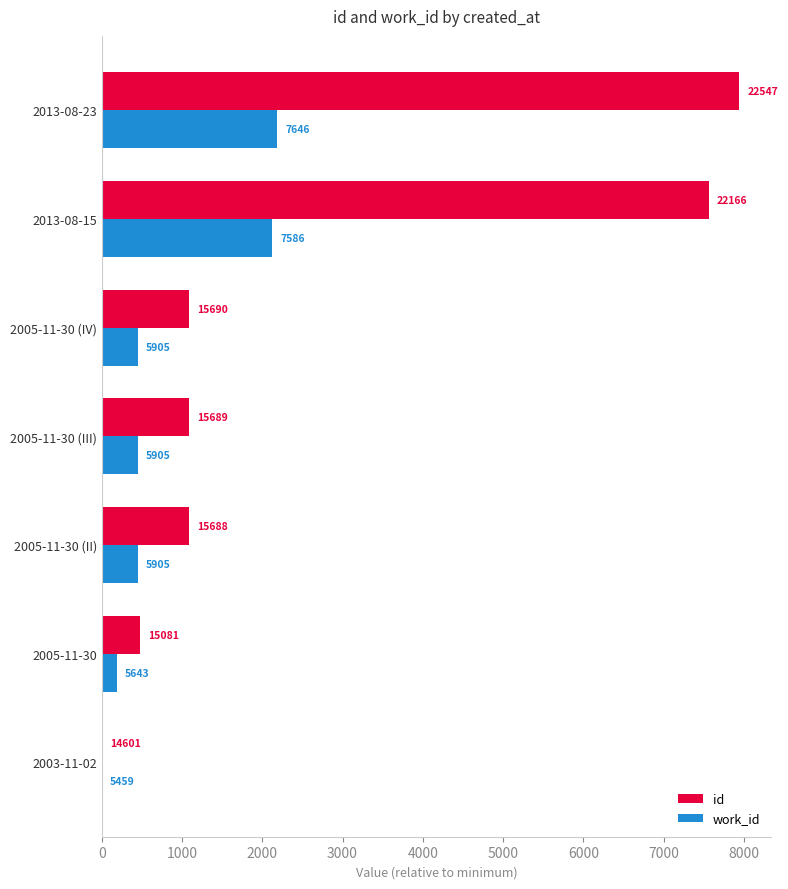

What are all the series names shown in the legend?

id, work_id